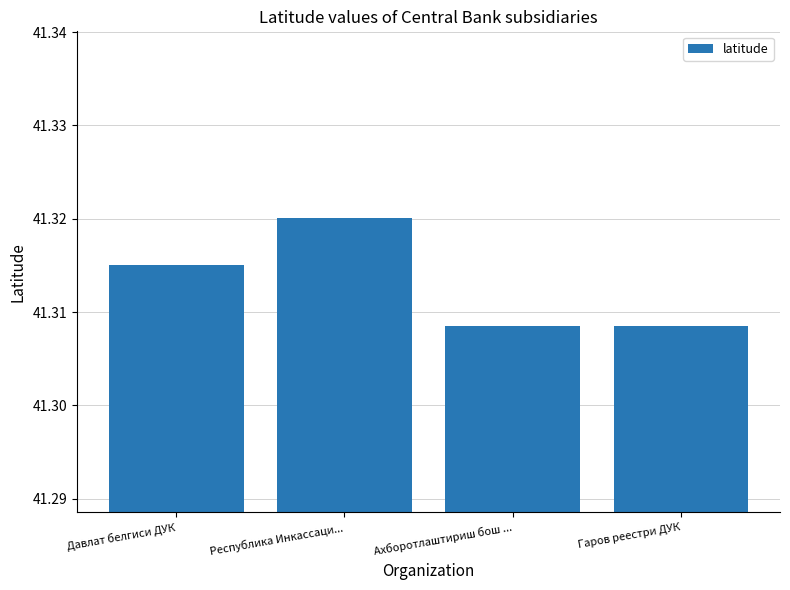

Are the bars grouped side by side (vs. stacked)?

No